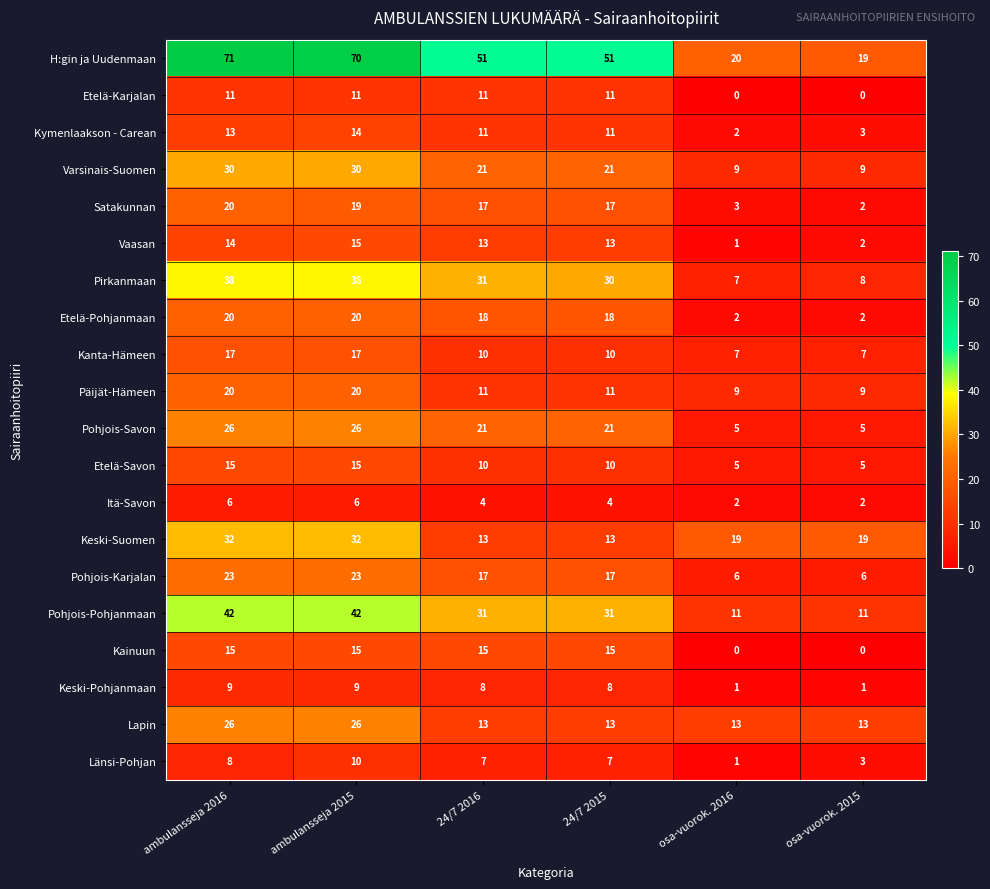

At how many categories does at least one series exceed 66?

2